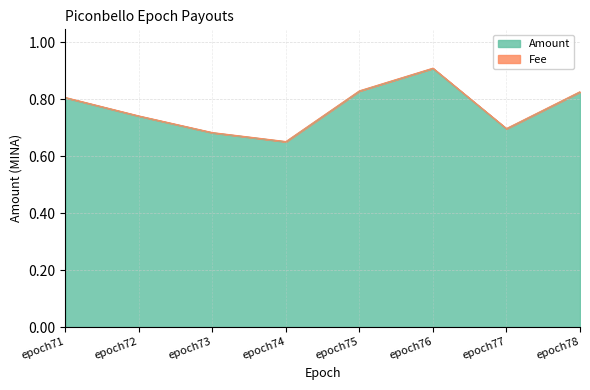

How many interior local valleys (lower than both neighbors) does the data have?

2